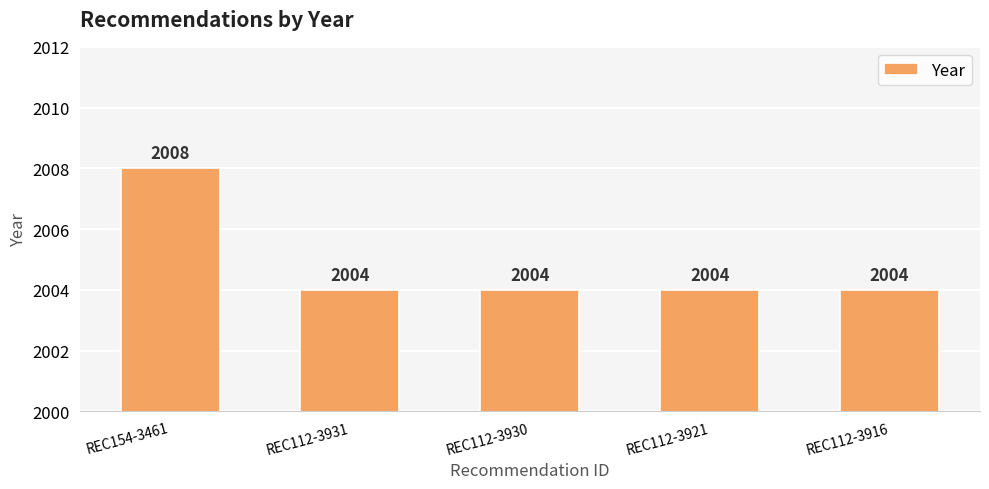

Approximately how many times larger is the value at REC112-3921 compared to REC154-3461?

1.0